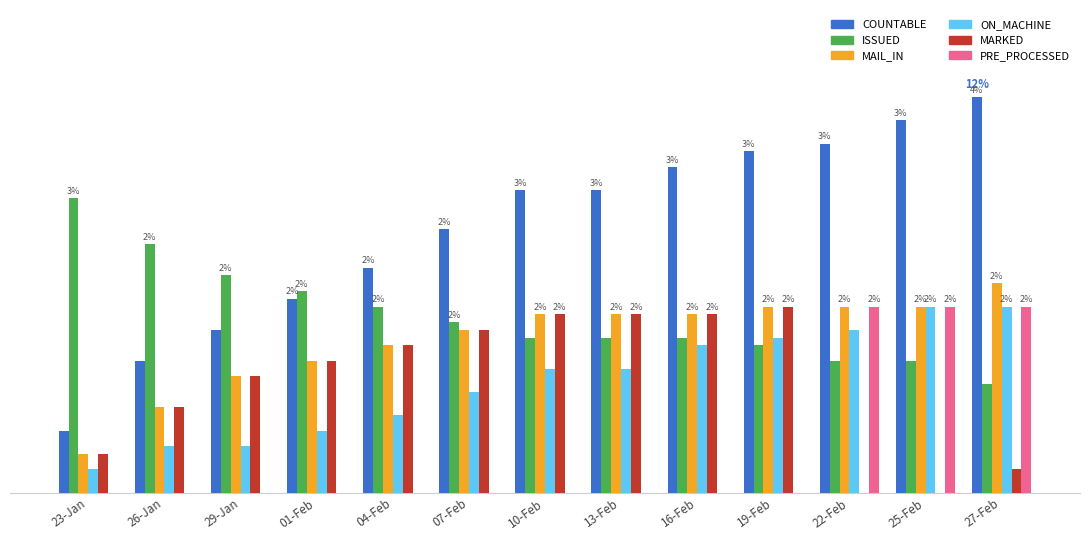

What are all the series names shown in the legend?

COUNTABLE, ISSUED, MAIL_IN, ON_MACHINE, MARKED, PRE_PROCESSED